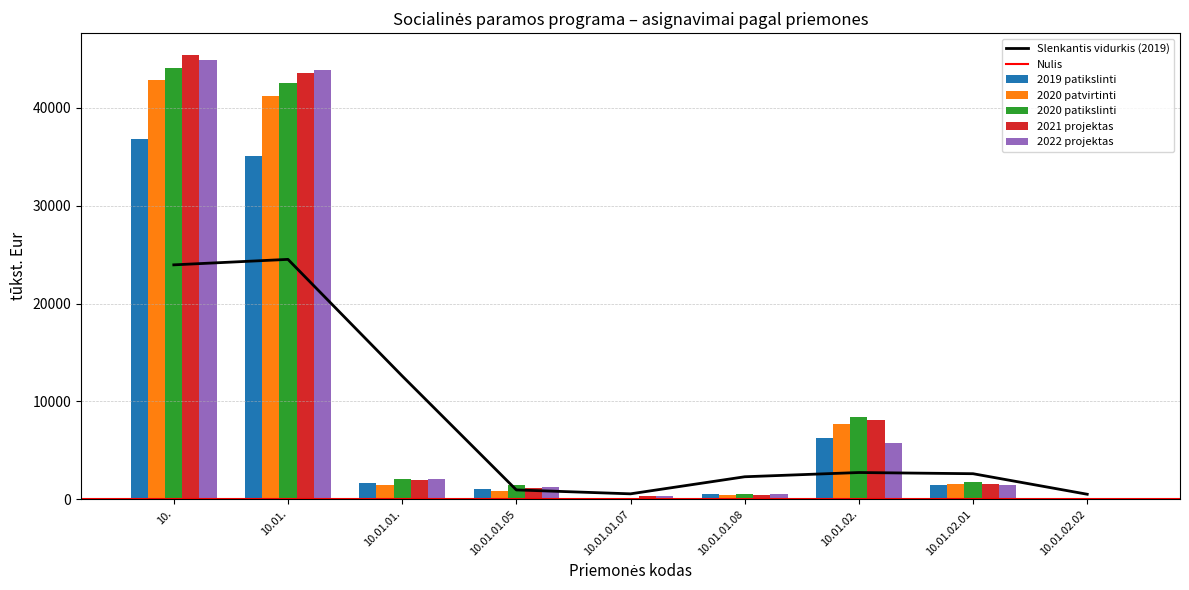

What is the difference between the maximum and minimum values in the 2020 patvirtinti series?

42788.7